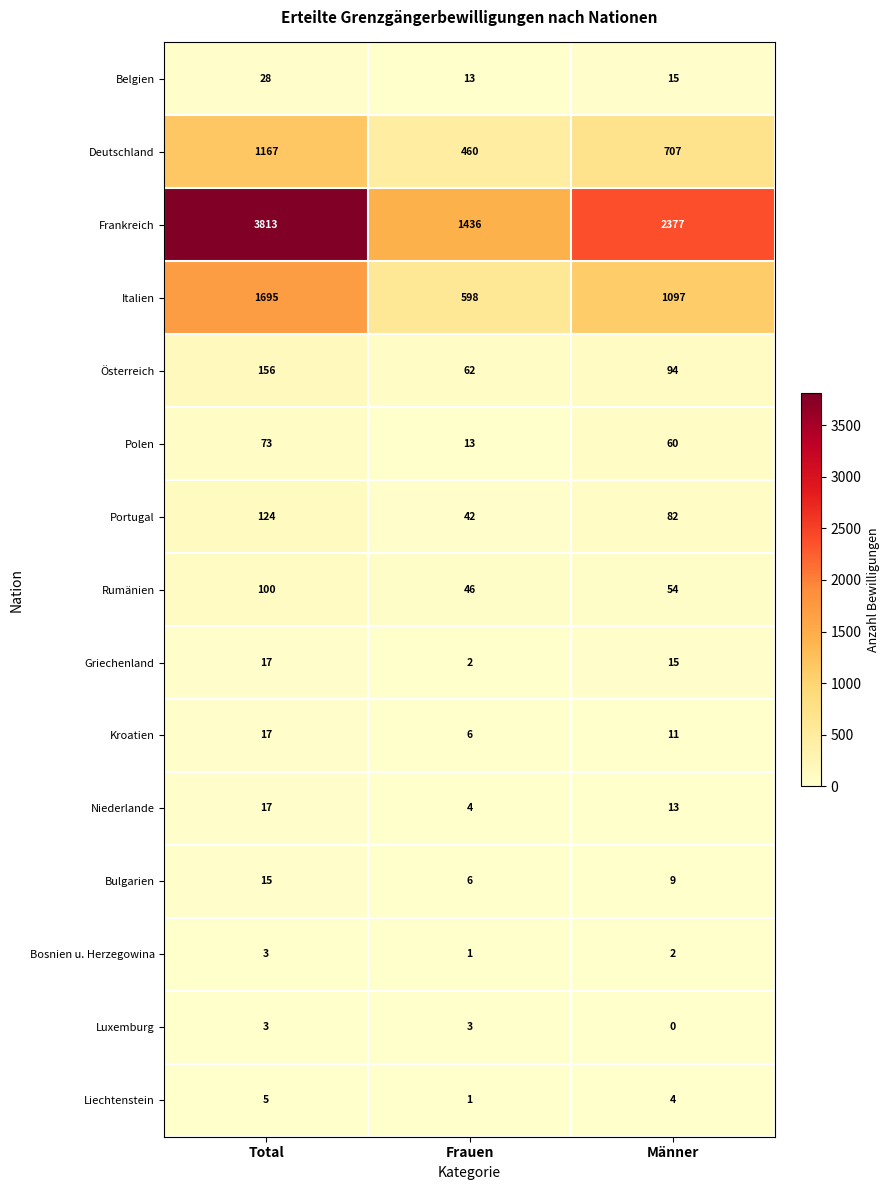

List the labels in order of Niederlande value, smallest first.

Frauen, Männer, Total